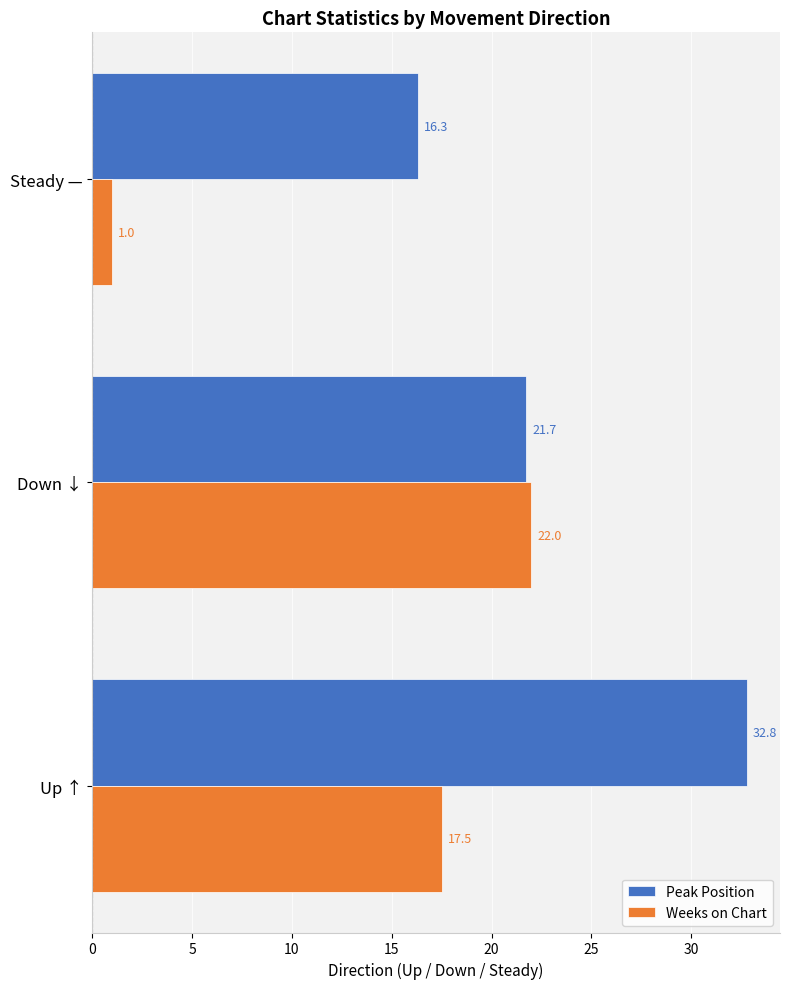

How many data points in Peak Position are above 21?

2